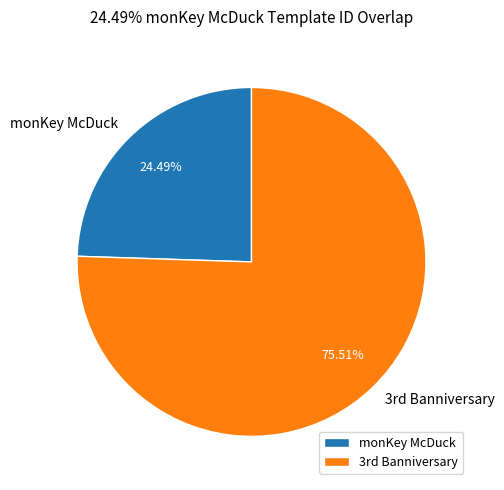

Count the number of slices in the pie.

2